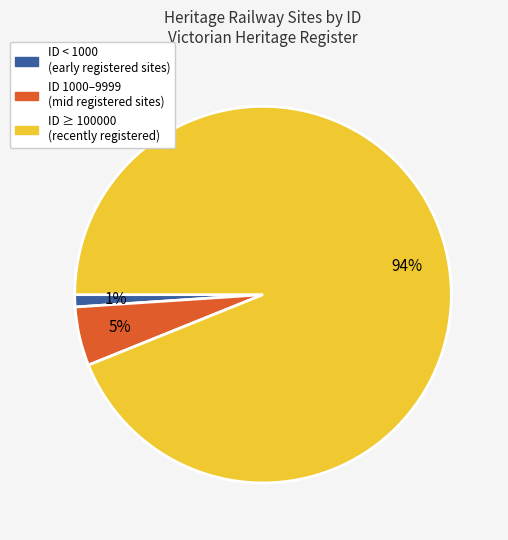

Is there any slice that represents more than half of the pie?

Yes